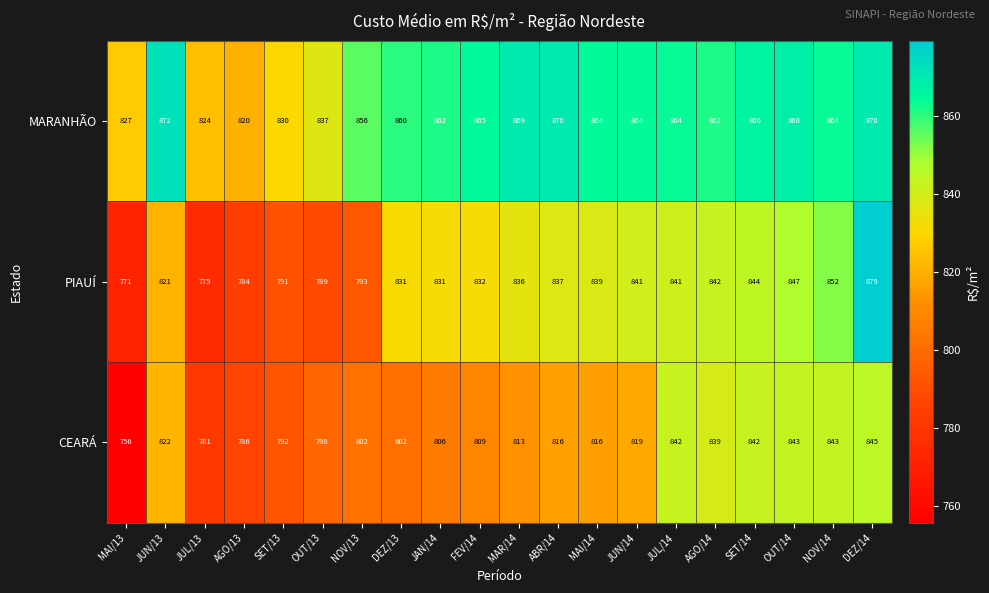

List the series in order of their peak value, highest first.

PIAUÍ, MARANHÃO, CEARÁ